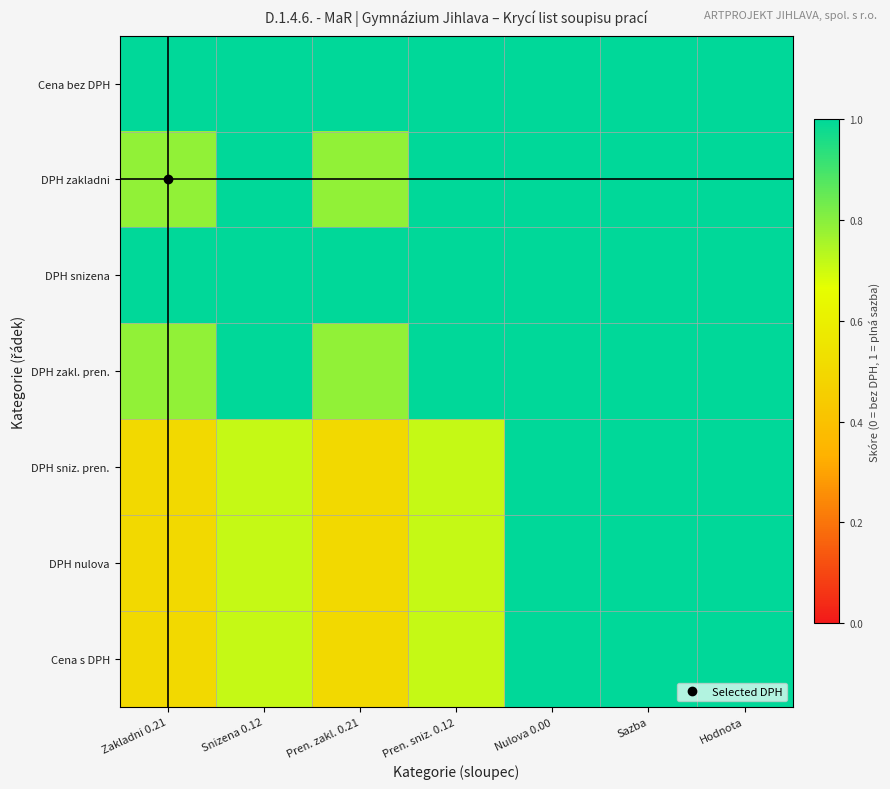

What is the smallest value displayed?

0.5